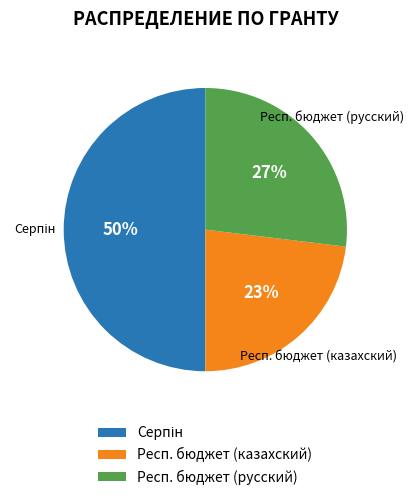

Is it true that Респ. бюджет (казахский) is 12% of the pie?

False